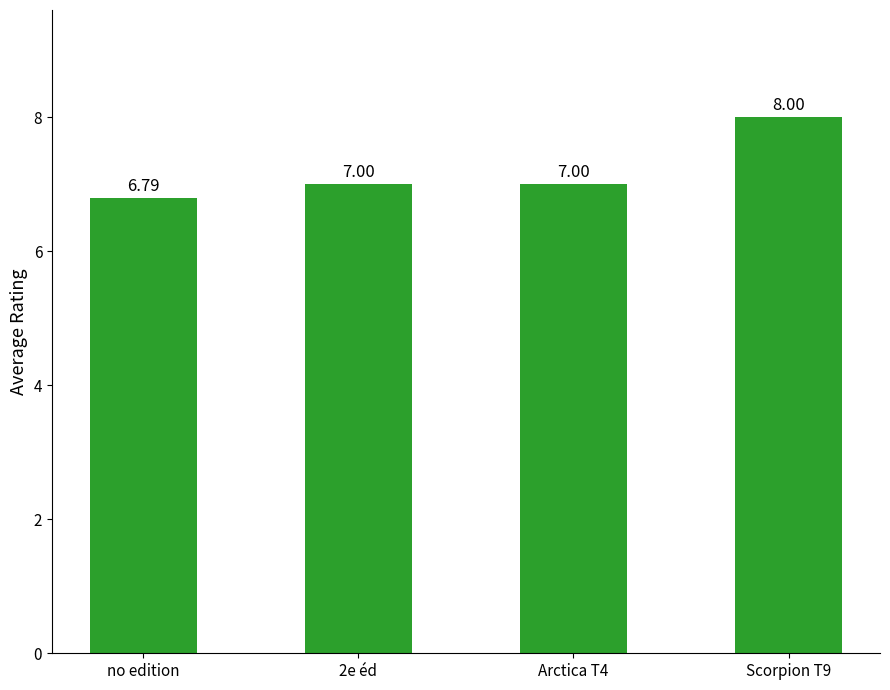

What is the minimum value shown in the chart?

6.8